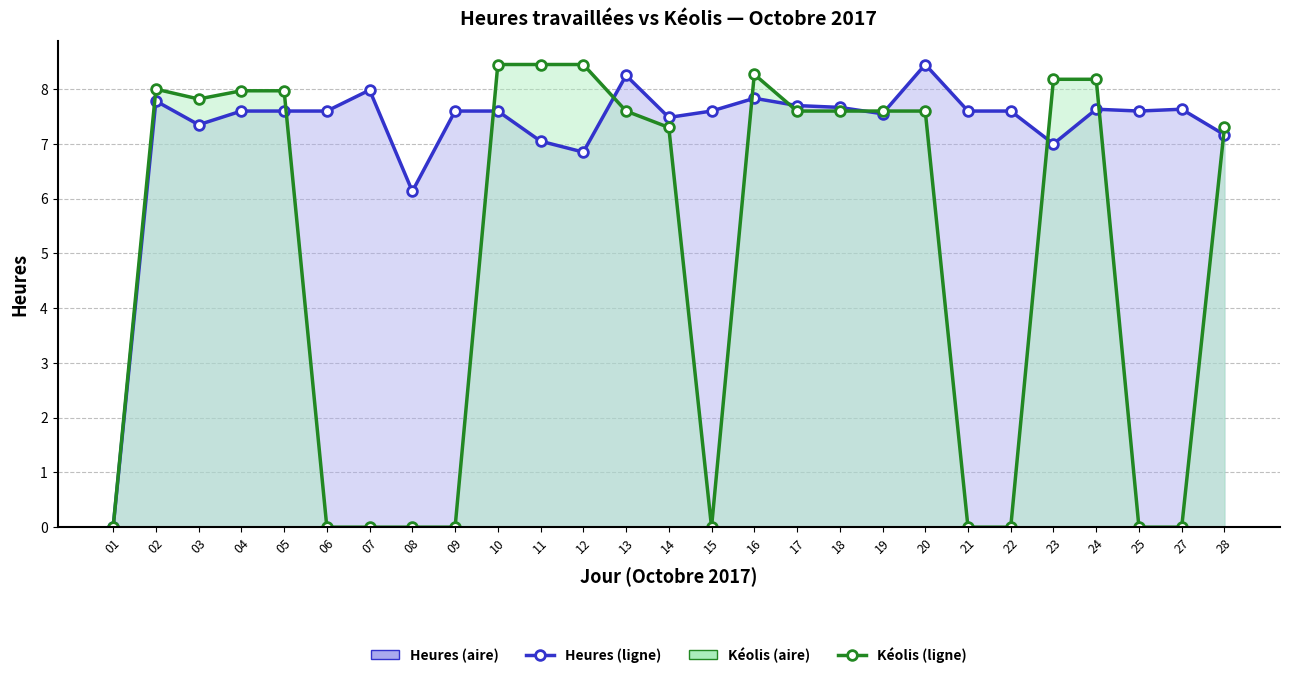

Which category has the highest value in the Heures series?

20